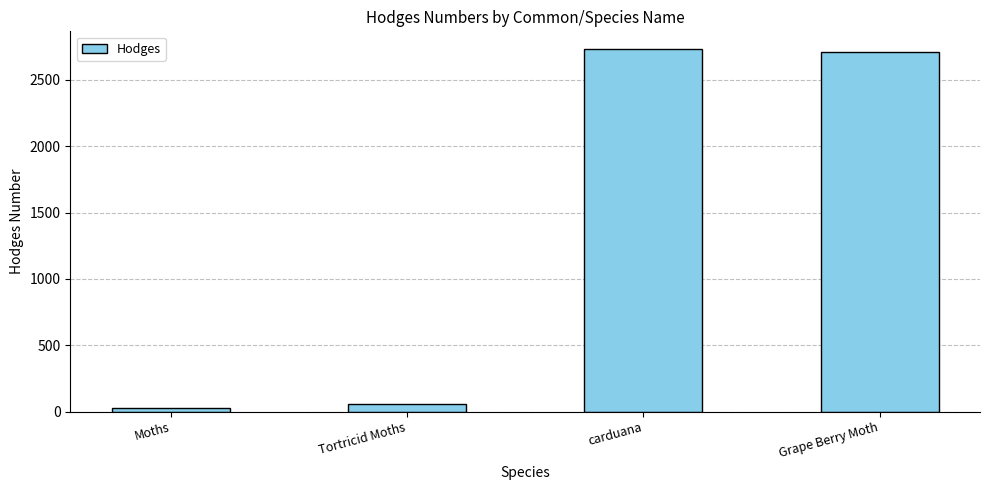

What is the label of the 1st bar from the right?

Grape Berry Moth